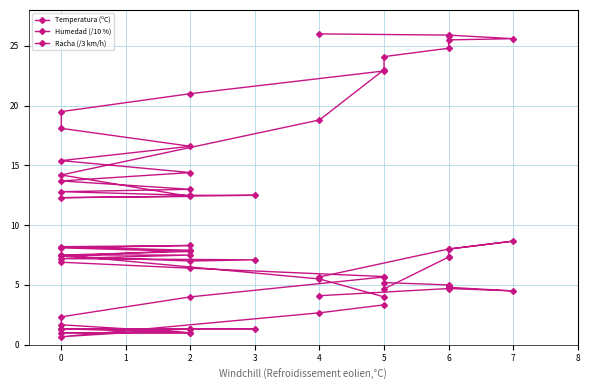

Rank the series at 2 from lowest to highest value.

Racha (/3 km/h), Humedad (/10 %), Temperatura (ºC)